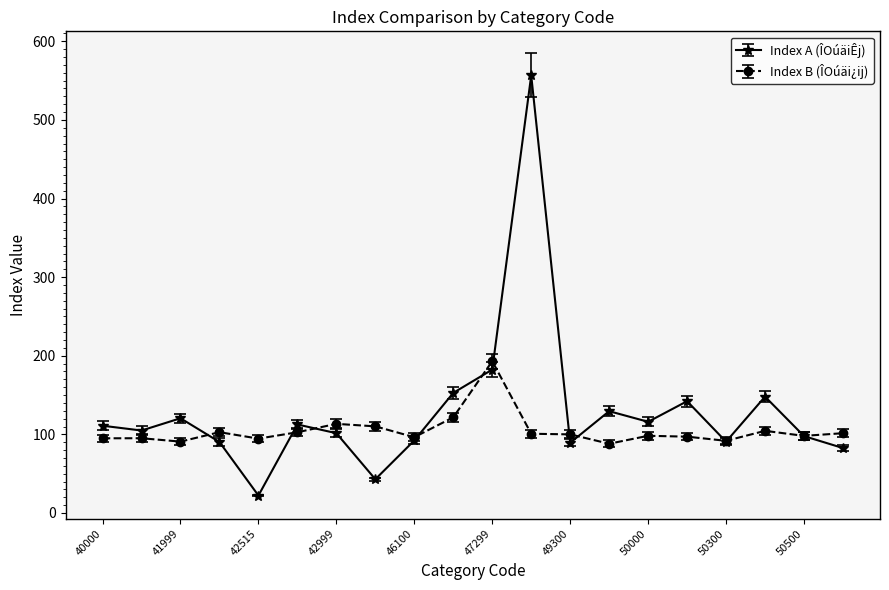

What is the lowest value of the Index A (ÎOúäiÊj) series?

22.2